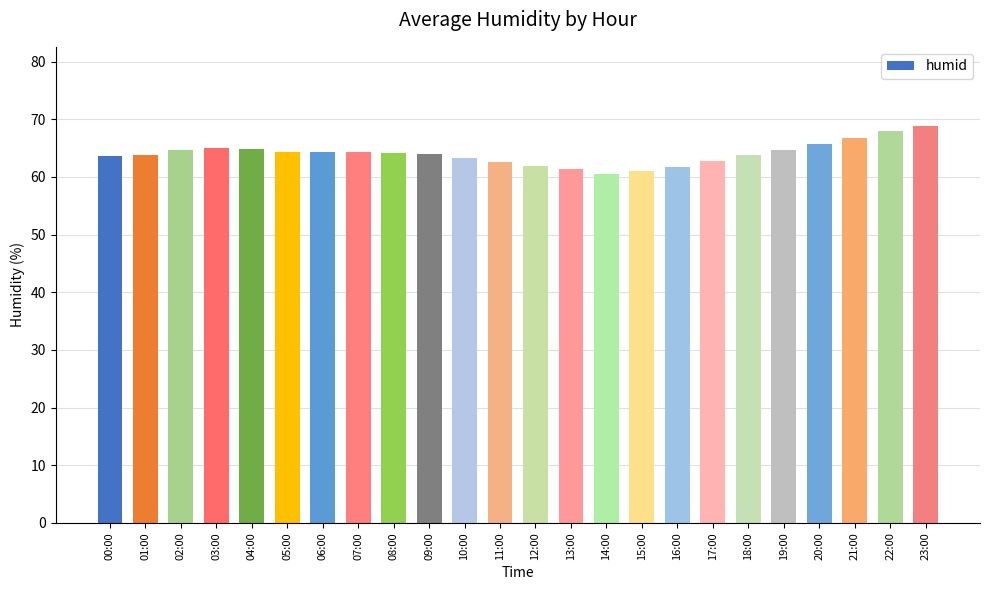

What is the greatest value displayed?

68.8